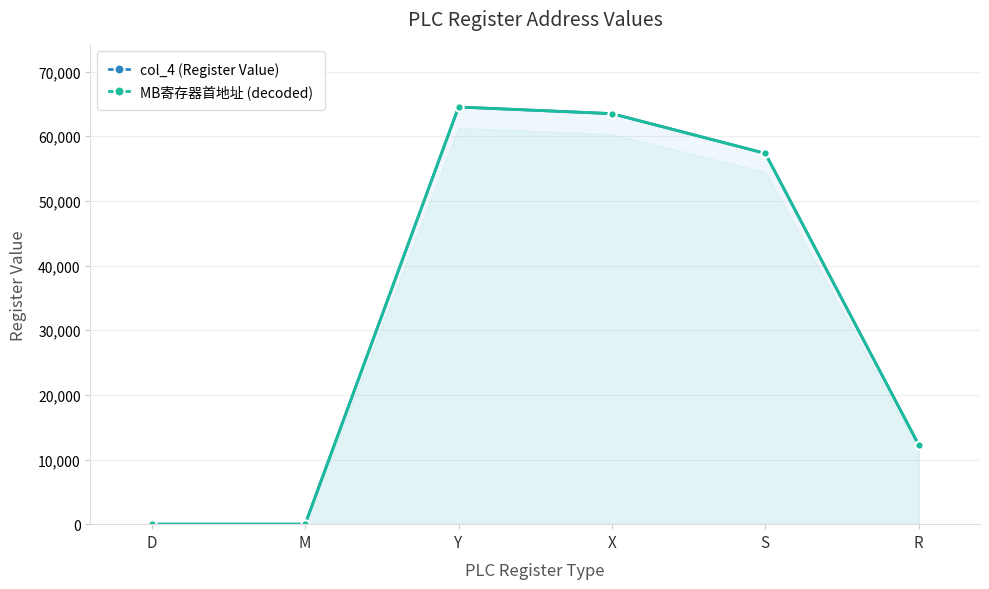

True or false: col_4 (Register Value) has a value of -36475 at D.

False